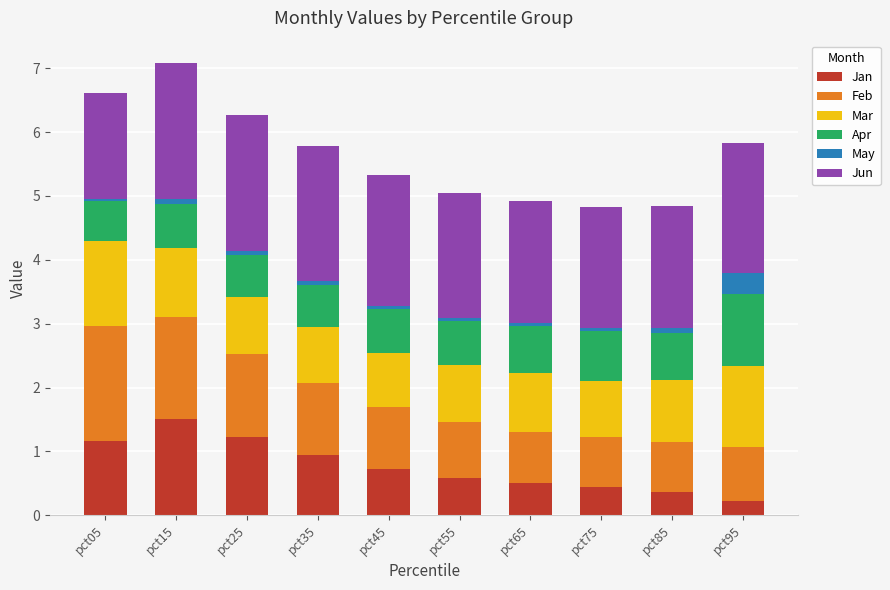

What is the total value across all series at pct45?

5.3